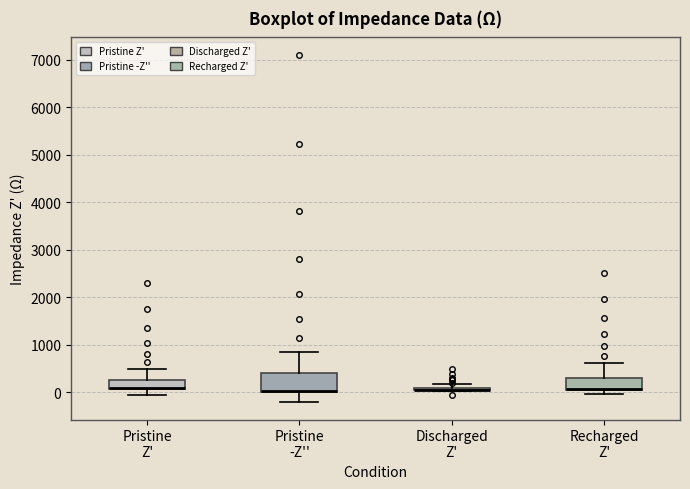

Where does the upper whisker of the box for Recharged Z' end on the y-axis? The values are not printed on the chart, so give them approximately, as read against the axis.

600